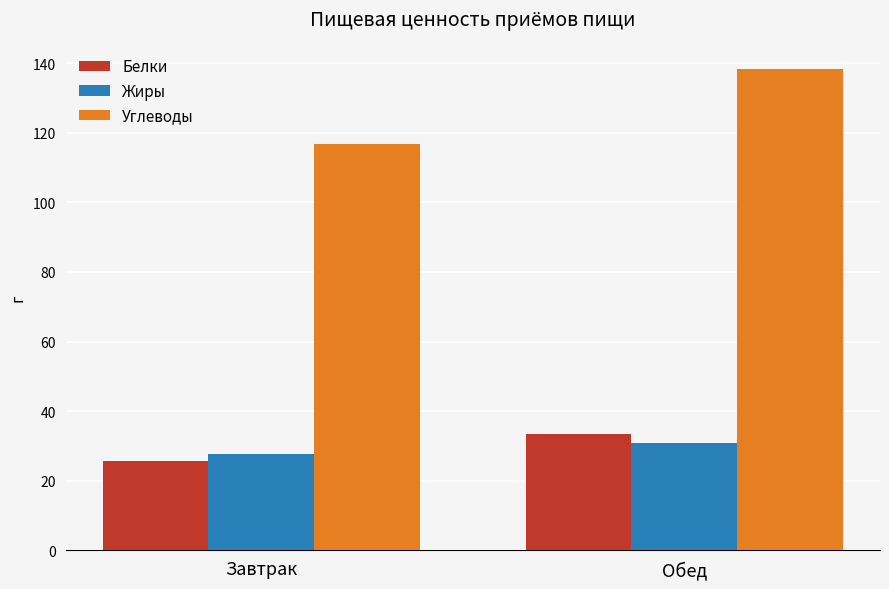

What is the total value across all series at Обед?

202.6